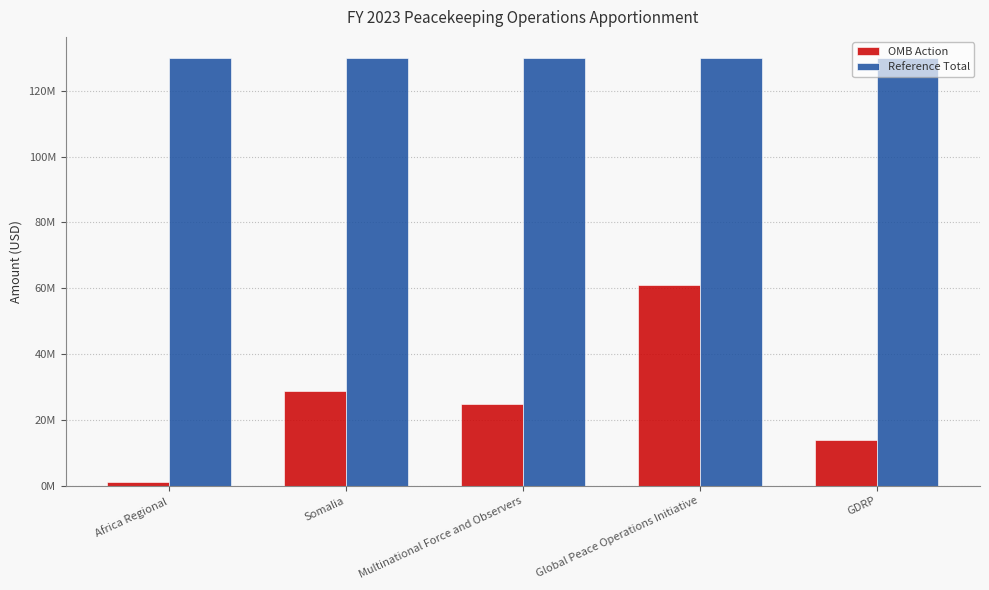

Rank the series by their maximum value, from lowest to highest.

OMB Action, Reference Total